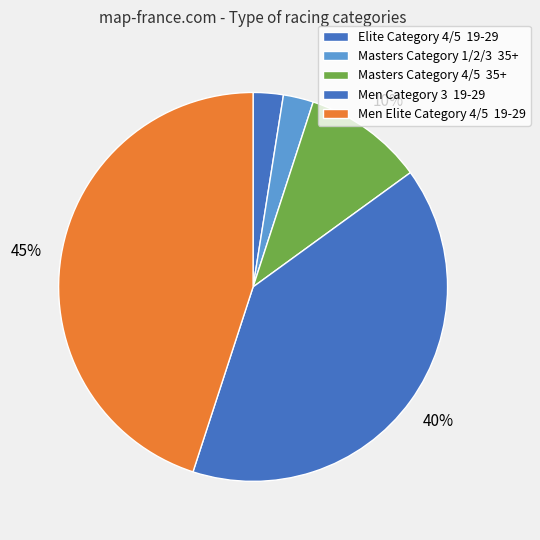

Count the number of slices in the pie.

5